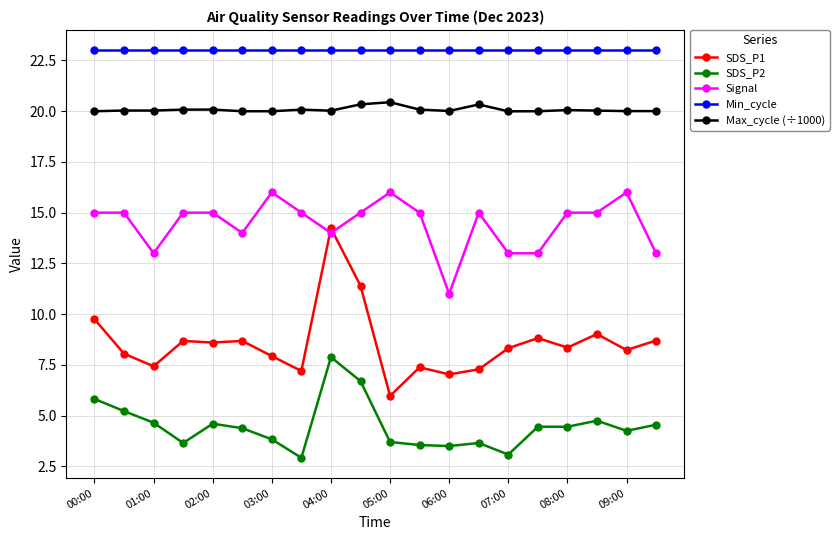

Rank the series by their maximum value, from lowest to highest.

SDS_P2, SDS_P1, Signal, Max_cycle (÷1000), Min_cycle